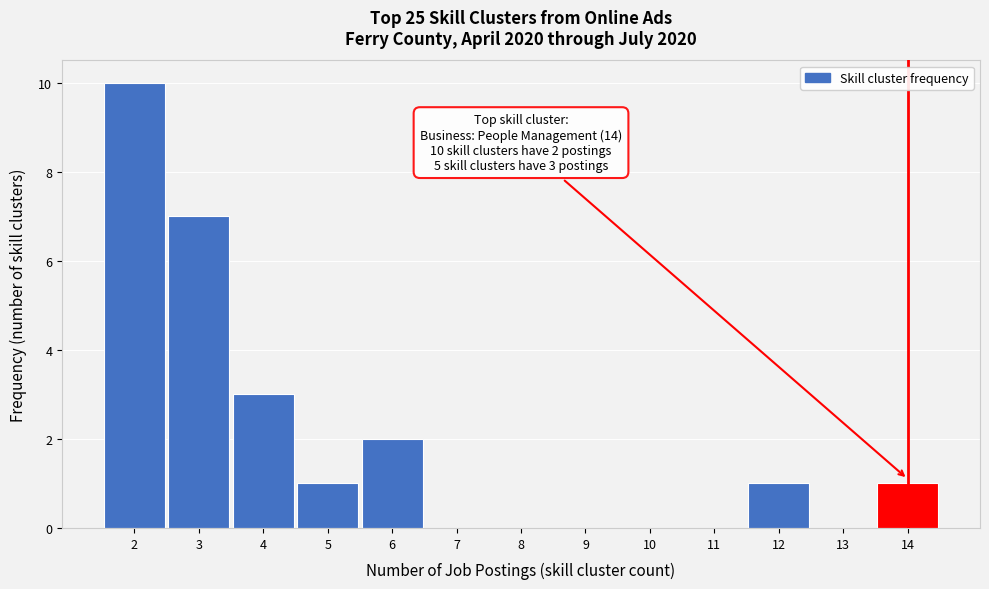

Over which range of the x-axis is the bar tallest?

1.5 to 2.5